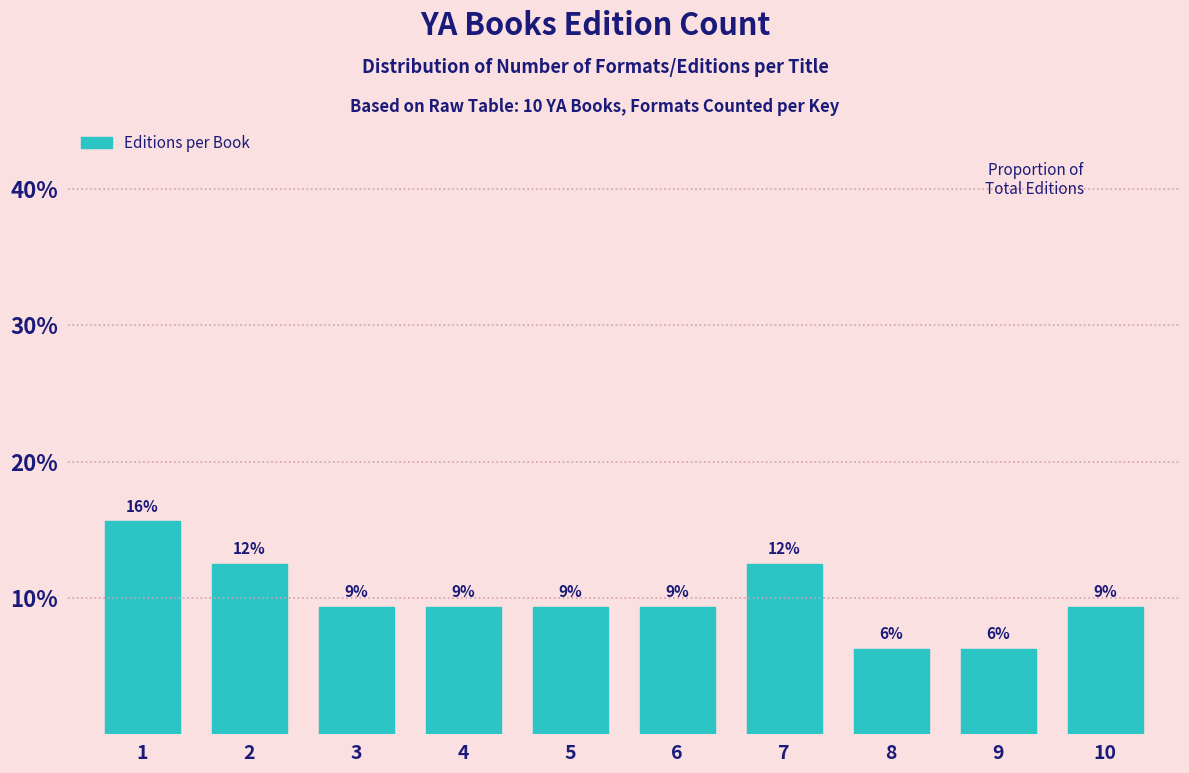

Are the bars horizontal?

No